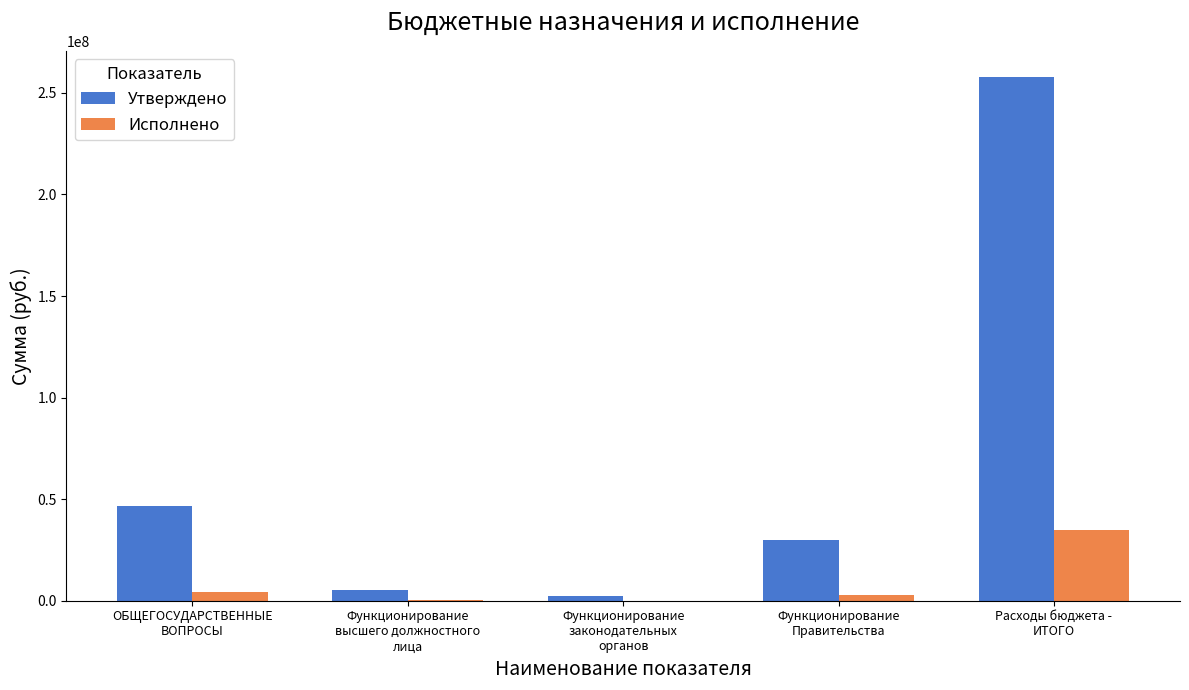

What is the maximum value shown in the chart?

257823371.7